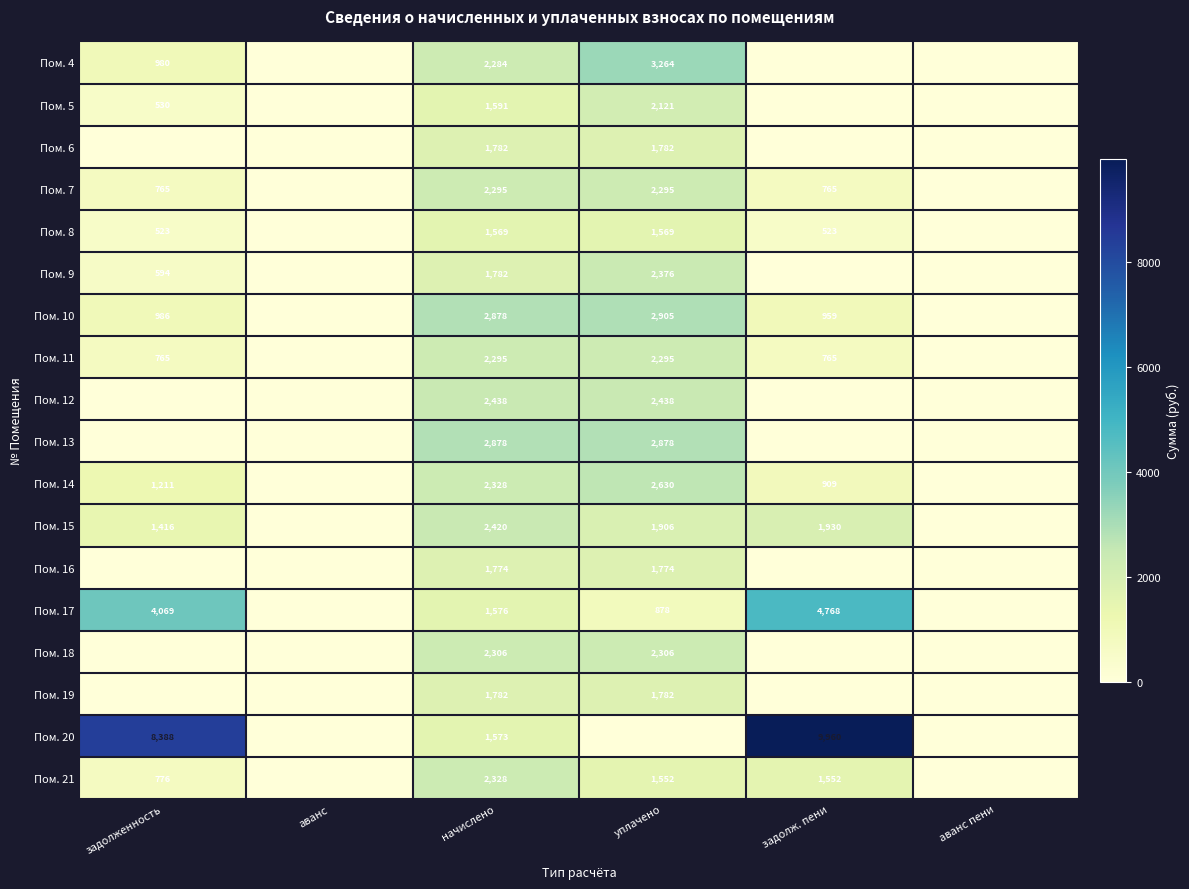

Between аванс and уплачено, which is larger?

уплачено